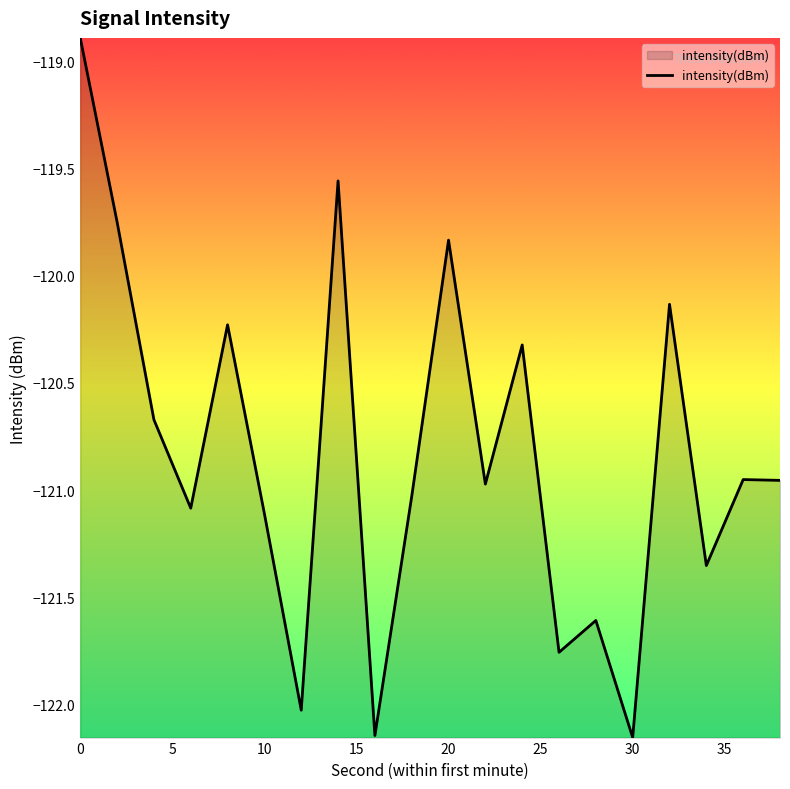

What is the greatest value displayed?

-118.9